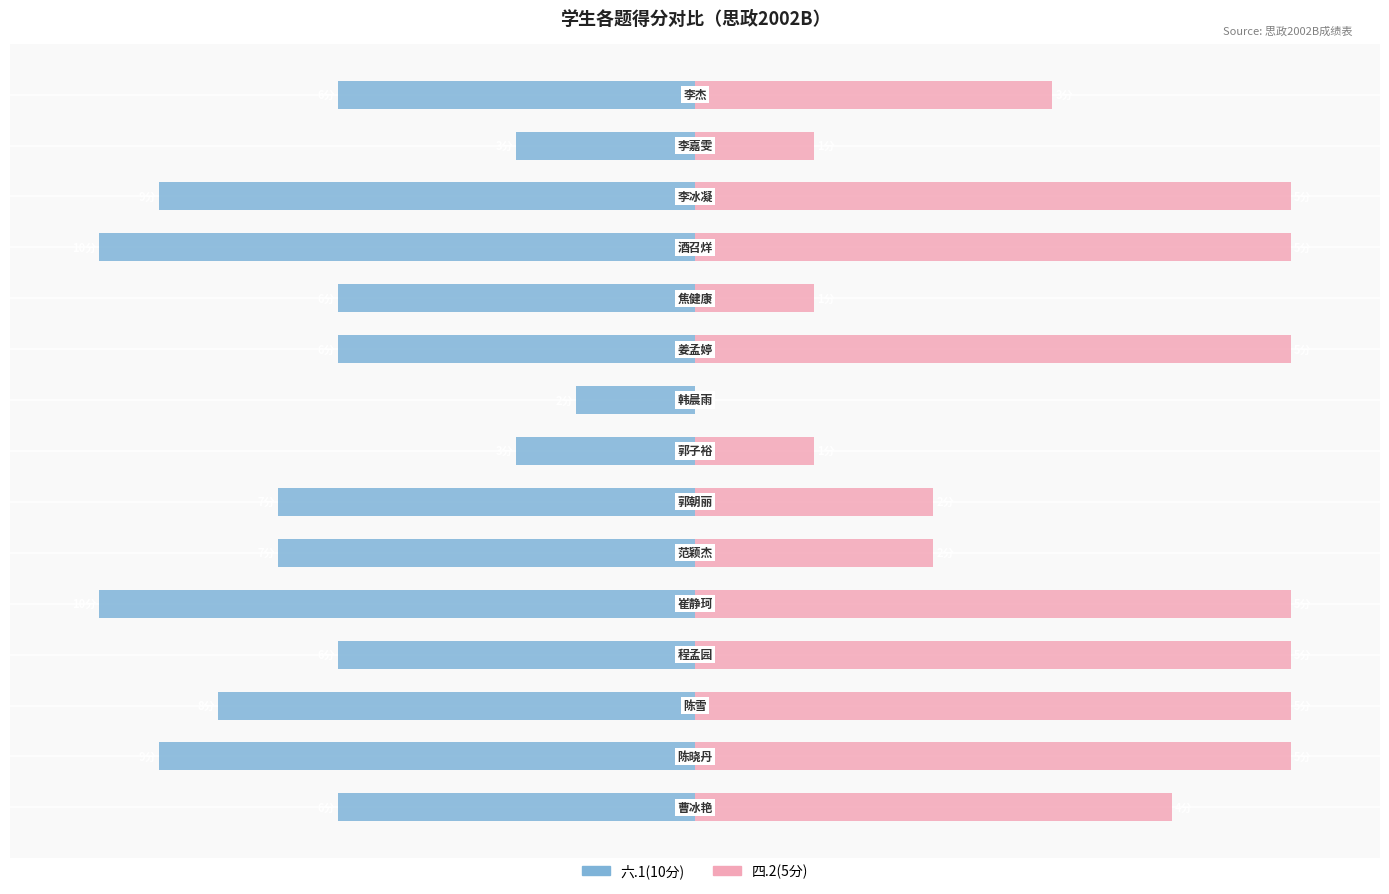

What are all the series names shown in the legend?

六.1(10分), 四.2(5分)